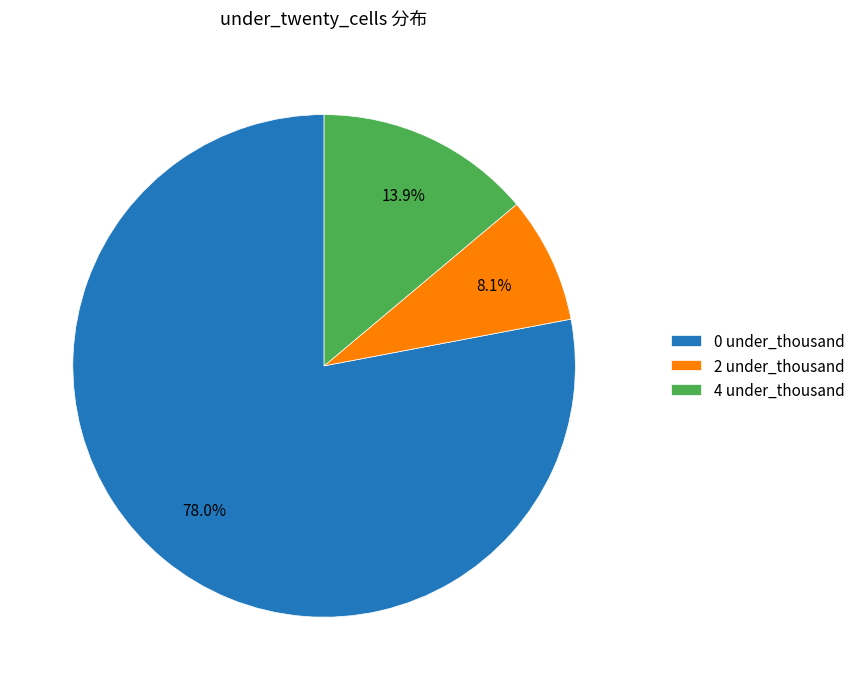

Is there a majority slice in this chart?

Yes